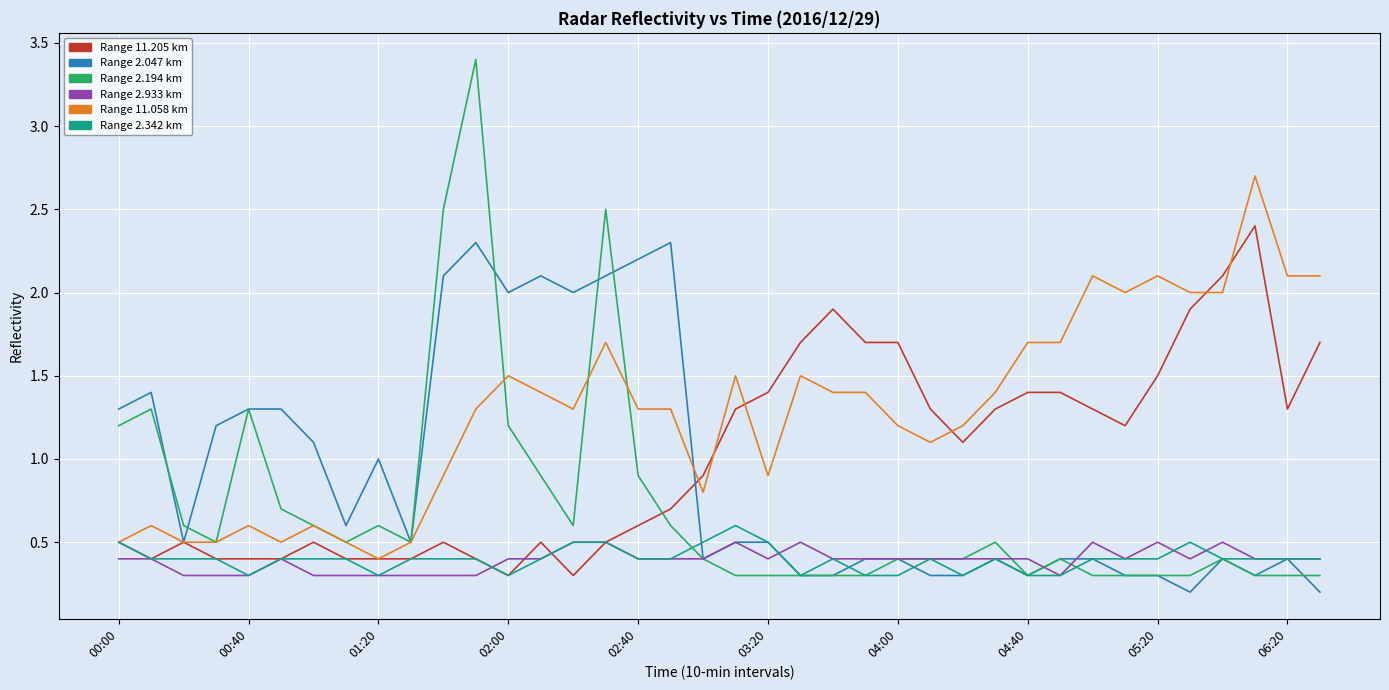

Reading left to right, what are all the values shown in this chart?

11.205: 0.5	0.4	0.5	0.4	0.4	0.4	0.5	0.4	0.4	0.4	0.5	0.4	0.3	0.5	0.3	0.5	0.6	0.7	0.9	1.3	1.4	1.7	1.9	1.7	1.7	1.3	1.1	1.3	1.4	1.4	1.3	1.2	1.5	1.9	2.1	2.4	1.3	1.7
2.047: 1.3	1.4	0.5	1.2	1.3	1.3	1.1	0.6	1.0	0.5	2.1	2.3	2.0	2.1	2.0	2.1	2.2	2.3	0.4	0.5	0.5	0.3	0.3	0.4	0.4	0.3	0.3	0.4	0.3	0.4	0.4	0.3	0.3	0.2	0.4	0.3	0.4	0.2
2.194: 1.2	1.3	0.6	0.5	1.3	0.7	0.6	0.5	0.6	0.5	2.5	3.4	1.2	0.9	0.6	2.5	0.9	0.6	0.4	0.3	0.3	0.3	0.3	0.3	0.4	0.4	0.4	0.5	0.3	0.4	0.3	0.3	0.3	0.3	0.4	0.3	0.3	0.3
2.933: 0.4	0.4	0.3	0.3	0.3	0.4	0.3	0.3	0.3	0.3	0.3	0.3	0.4	0.4	0.5	0.5	0.4	0.4	0.4	0.5	0.4	0.5	0.4	0.4	0.4	0.4	0.4	0.4	0.4	0.3	0.5	0.4	0.5	0.4	0.5	0.4	0.4	0.4
11.058: 0.5	0.6	0.5	0.5	0.6	0.5	0.6	0.5	0.4	0.5	0.9	1.3	1.5	1.4	1.3	1.7	1.3	1.3	0.8	1.5	0.9	1.5	1.4	1.4	1.2	1.1	1.2	1.4	1.7	1.7	2.1	2.0	2.1	2.0	2.0	2.7	2.1	2.1
2.342: 0.5	0.4	0.4	0.4	0.3	0.4	0.4	0.4	0.3	0.4	0.4	0.4	0.3	0.4	0.5	0.5	0.4	0.4	0.5	0.6	0.5	0.3	0.4	0.3	0.3	0.4	0.3	0.4	0.3	0.3	0.4	0.4	0.4	0.5	0.4	0.4	0.4	0.4